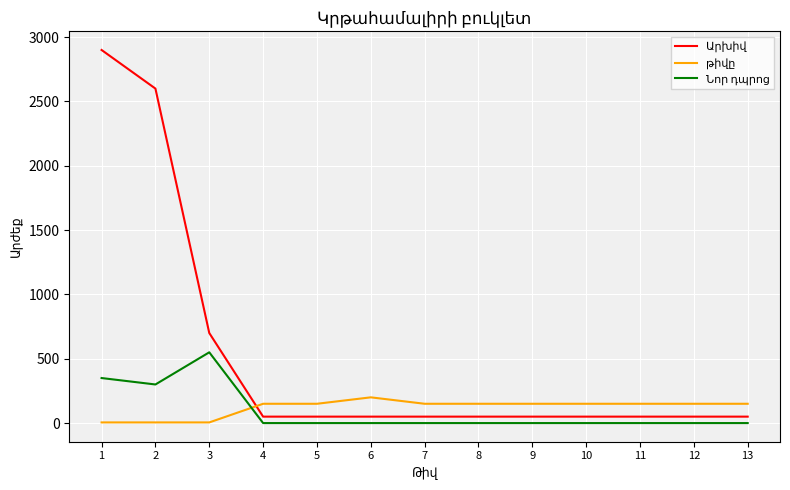

How many intersections are there between թիվը and Նոր դպրոց?

1